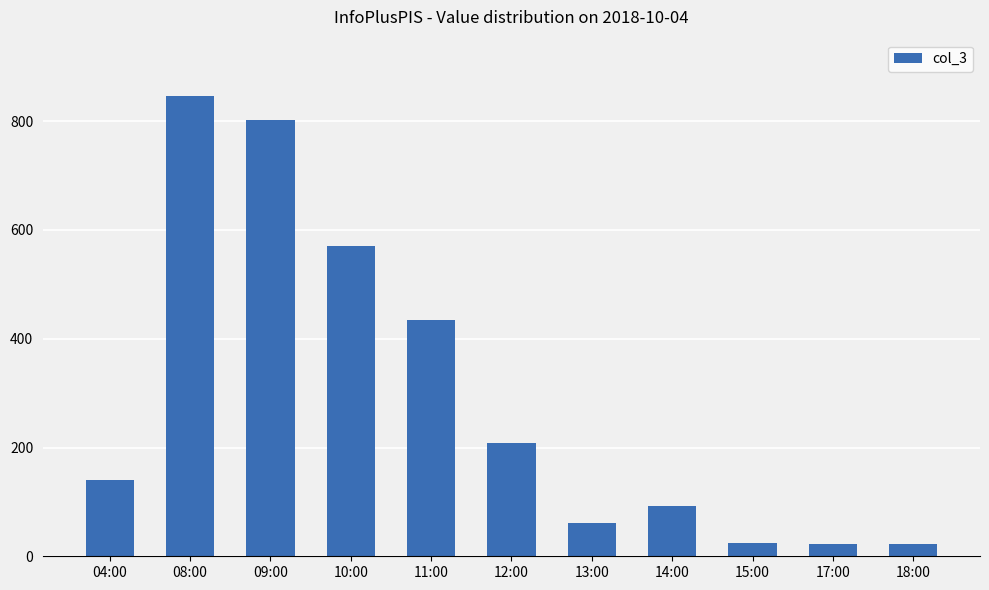

Which label corresponds to the largest value in the chart?

08:00